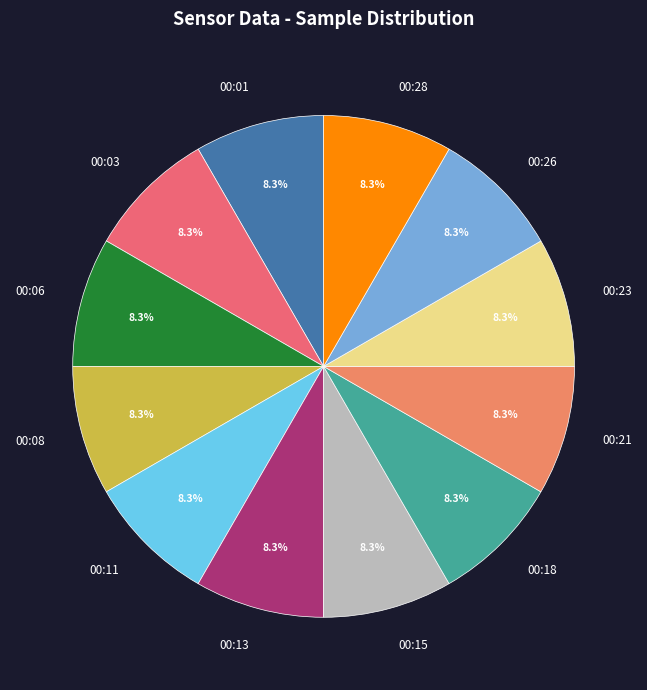

Approximately how many times larger is the value at 00:26 compared to 00:08?

1.0